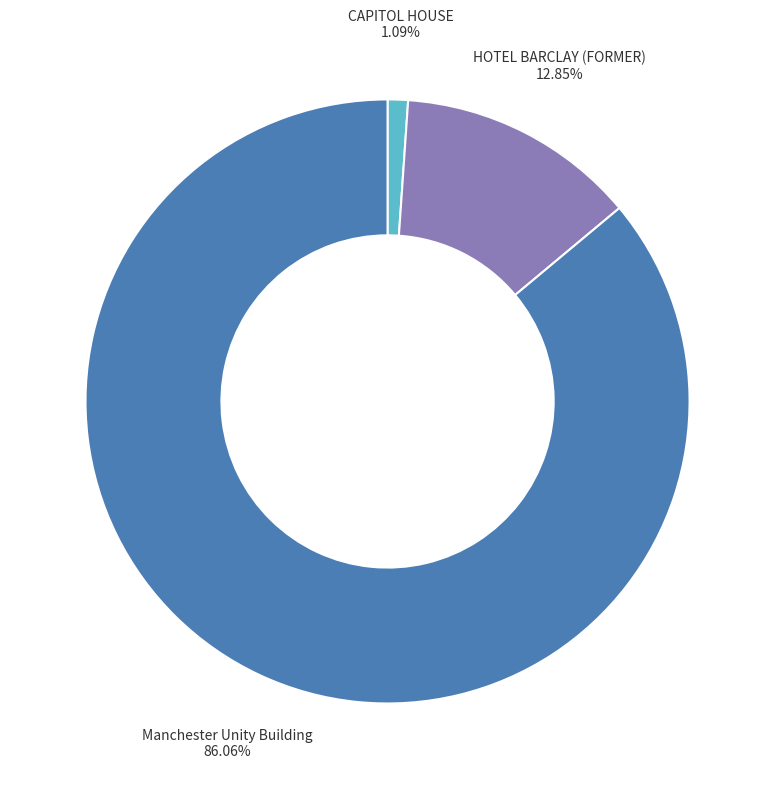

Which category has the biggest portion of the pie?

Manchester Unity Building